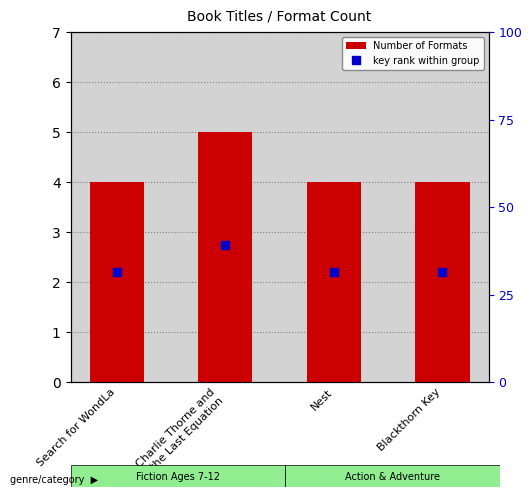

What is the label of the 1st bar from the left?

Search for WondLa